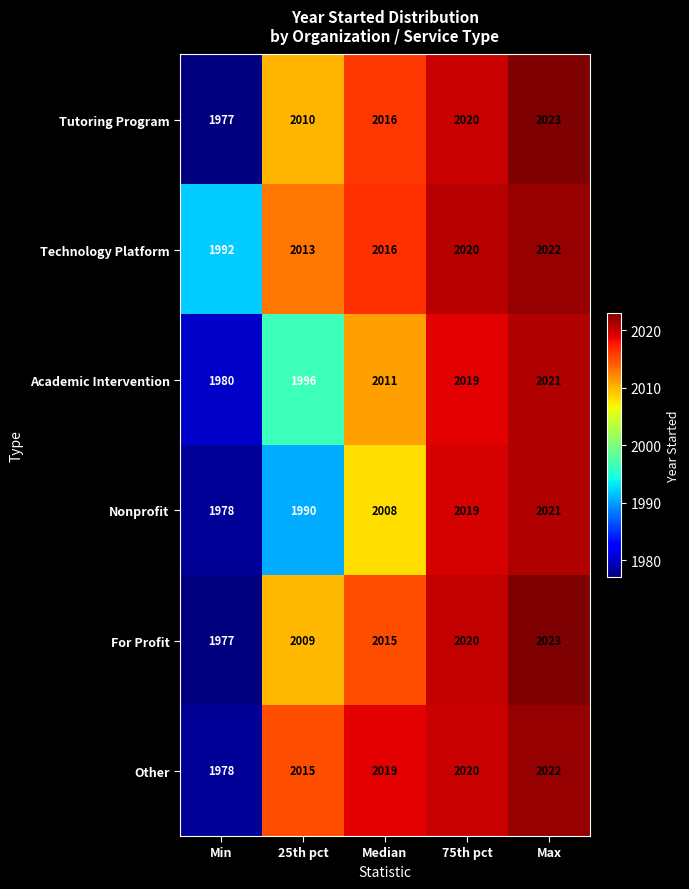

What is the approximate value of For Profit at 25th pct?

2009